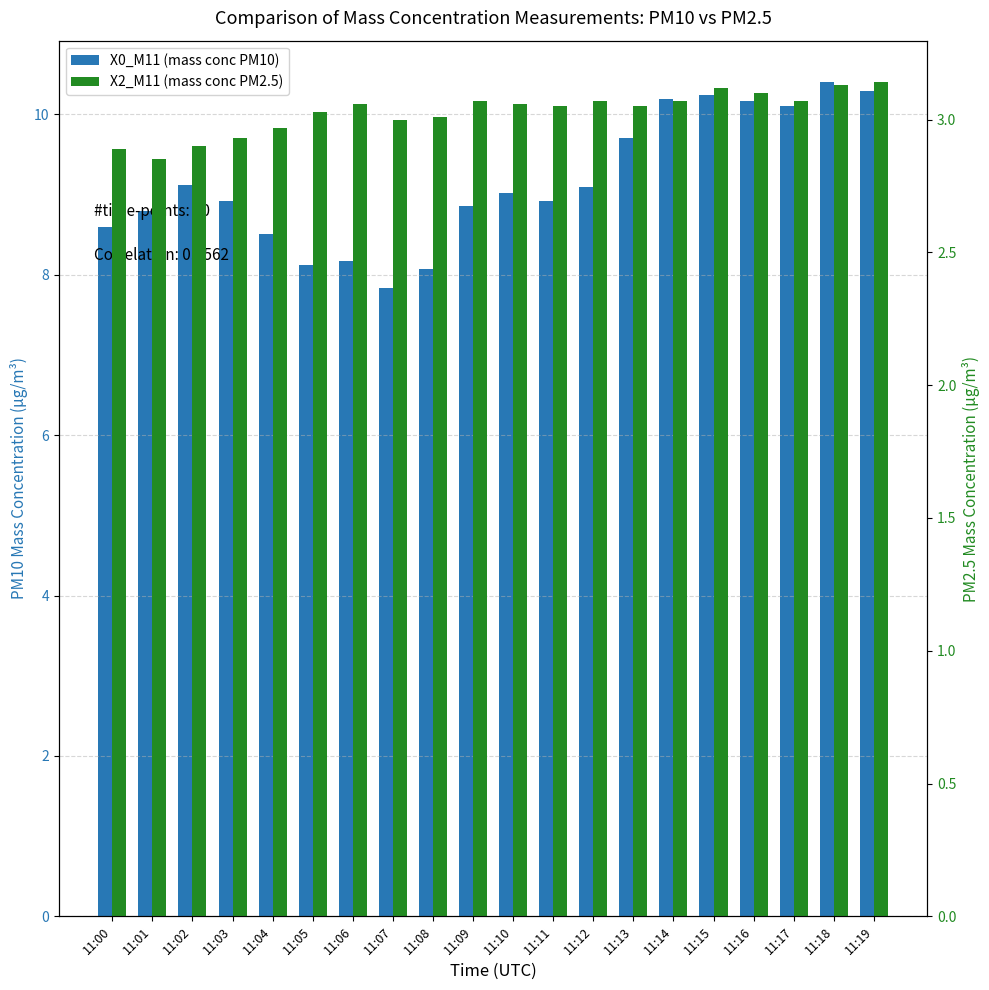

What is the minimum value for X0_M11 (mass conc PM10)?

7.8